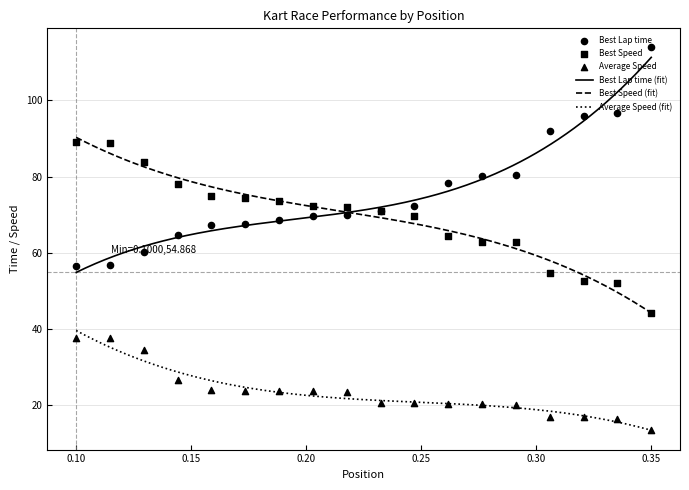

What is the total value across all series at 8?

165.7